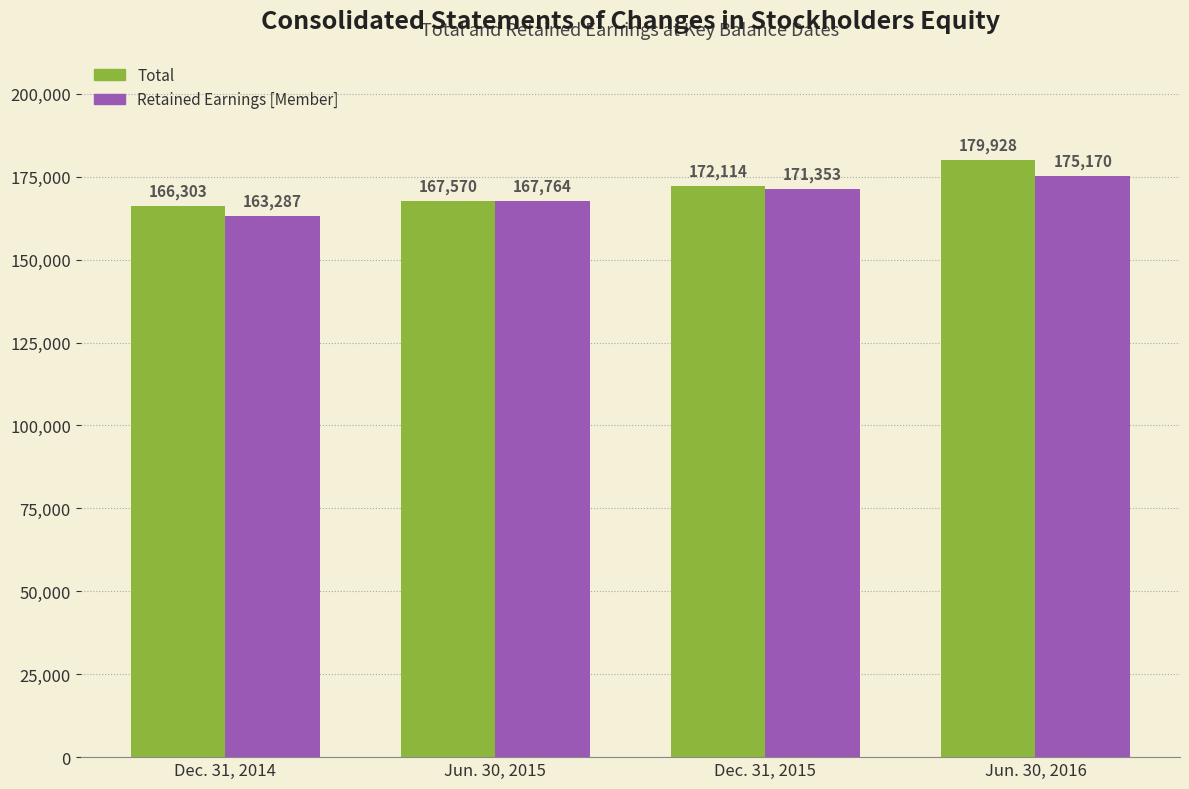

What is the minimum value shown in the chart?

163287